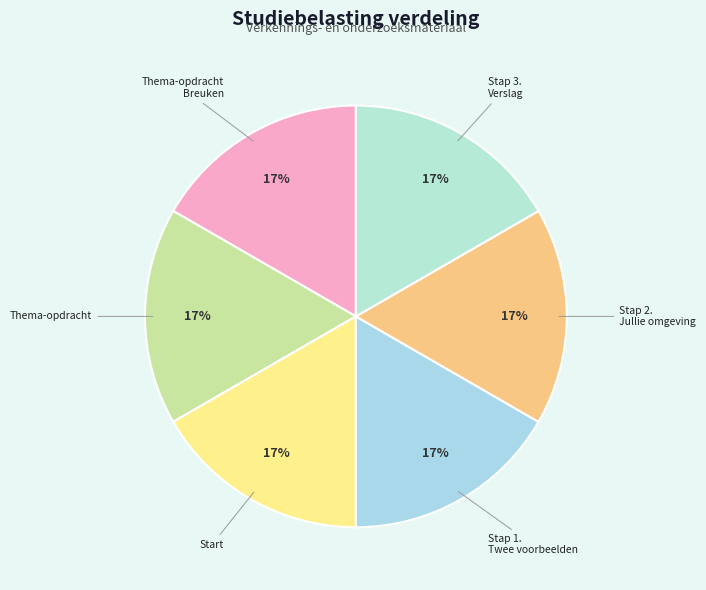

To the nearest percent, what portion does Thema-opdracht Breuken represent?

17%